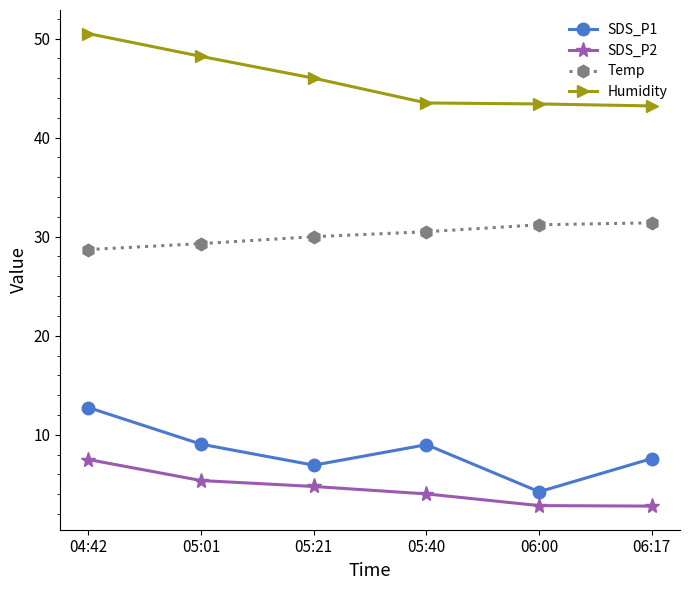

Is the value of Humidity at 05:40 greater than the value of SDS_P2 at 06:00?

Yes